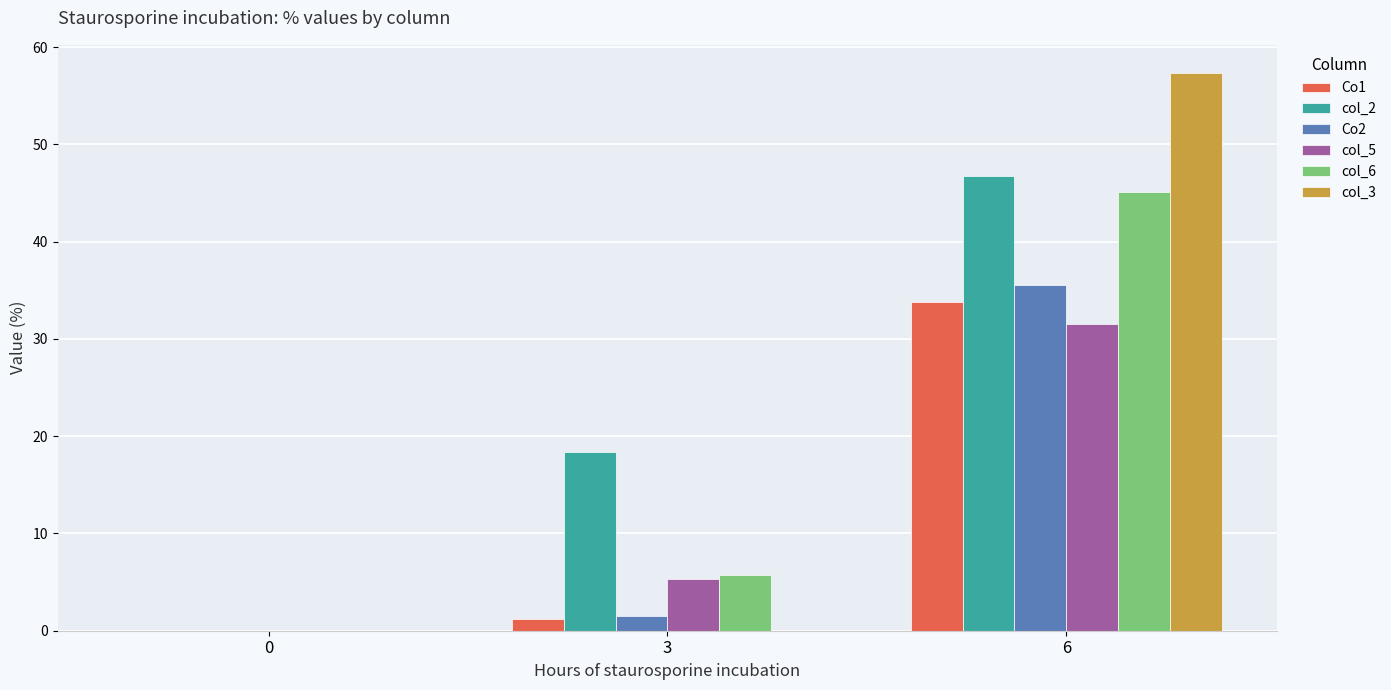

Reading left to right, transcribe all the data shown in this chart.

Co1: 0.0	1.2	33.8
col_2: 0.0	18.4	46.7
Co2: 0.0	1.6	35.5
col_5: 0.0	5.4	31.5
col_6: 0.0	5.8	45.1
col_3: 0.0	0.0	57.4